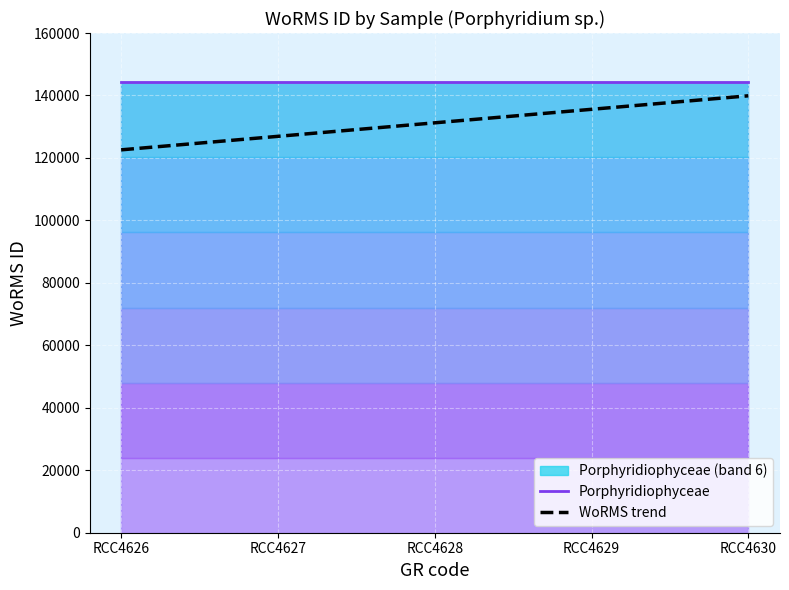

At which label does WoRMS trend reach its peak?

RCC4630